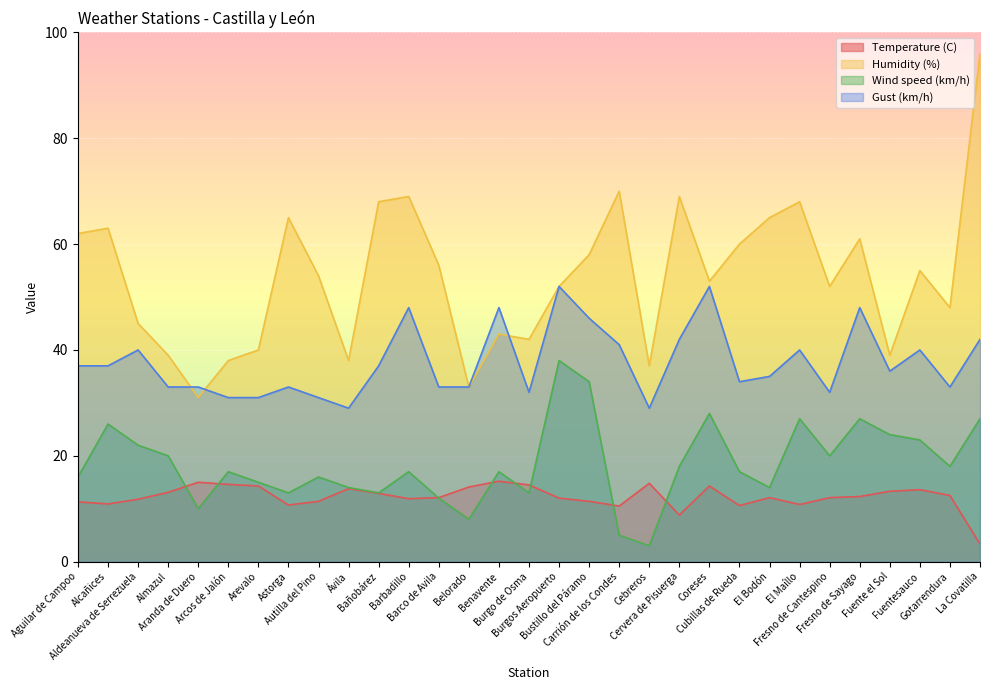

Which series has the largest range (max minus min)?

Humidity (%)